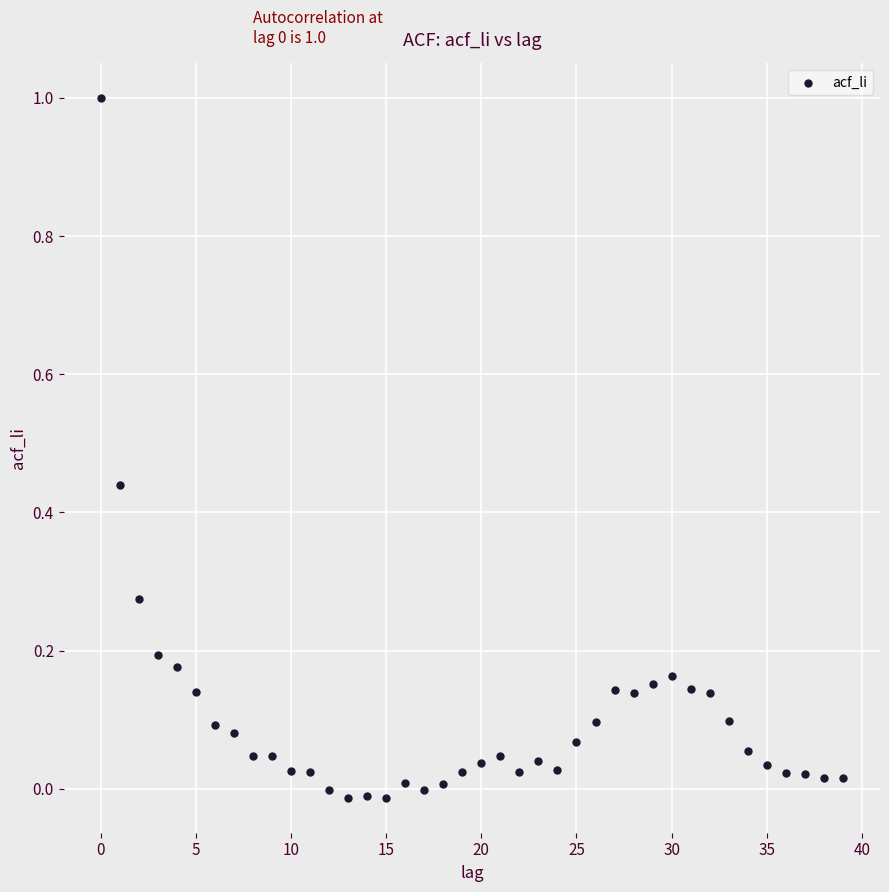

What is the range of Y values (max minus min)?

1.0